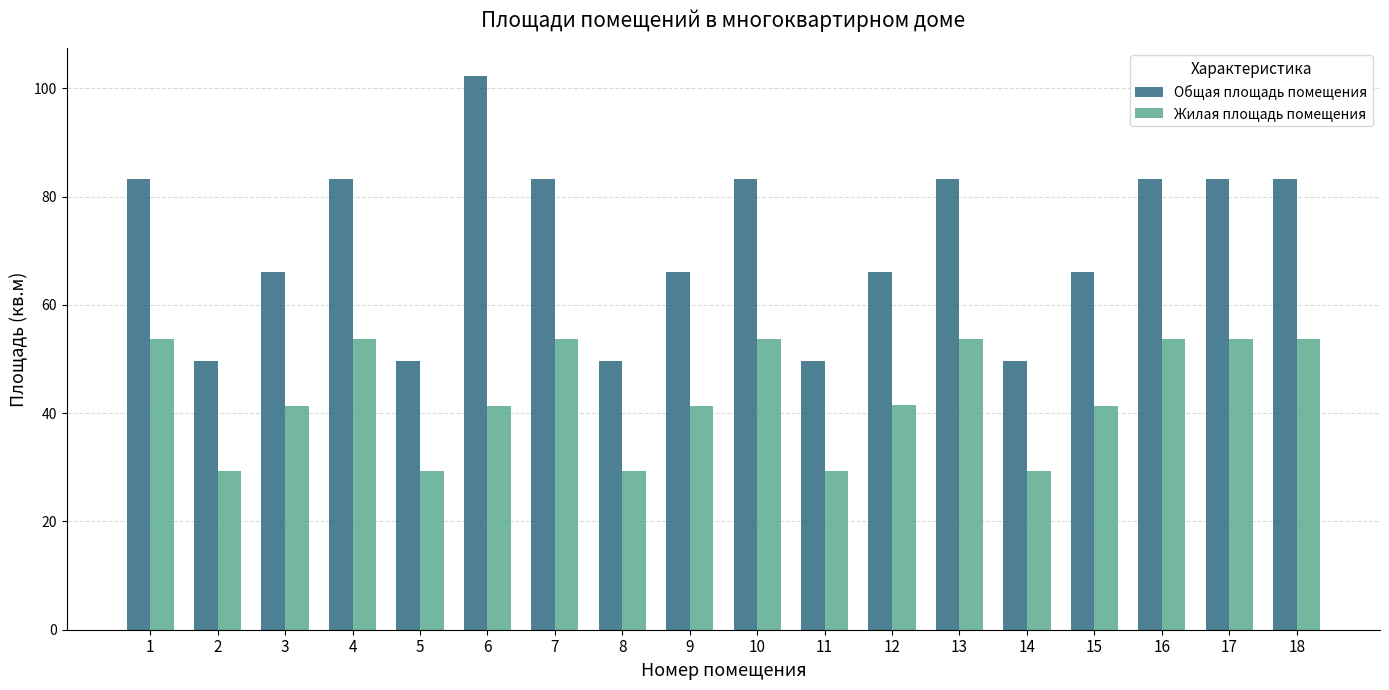

Is it true that Жилая площадь помещения equals 21.1 at 15?

False